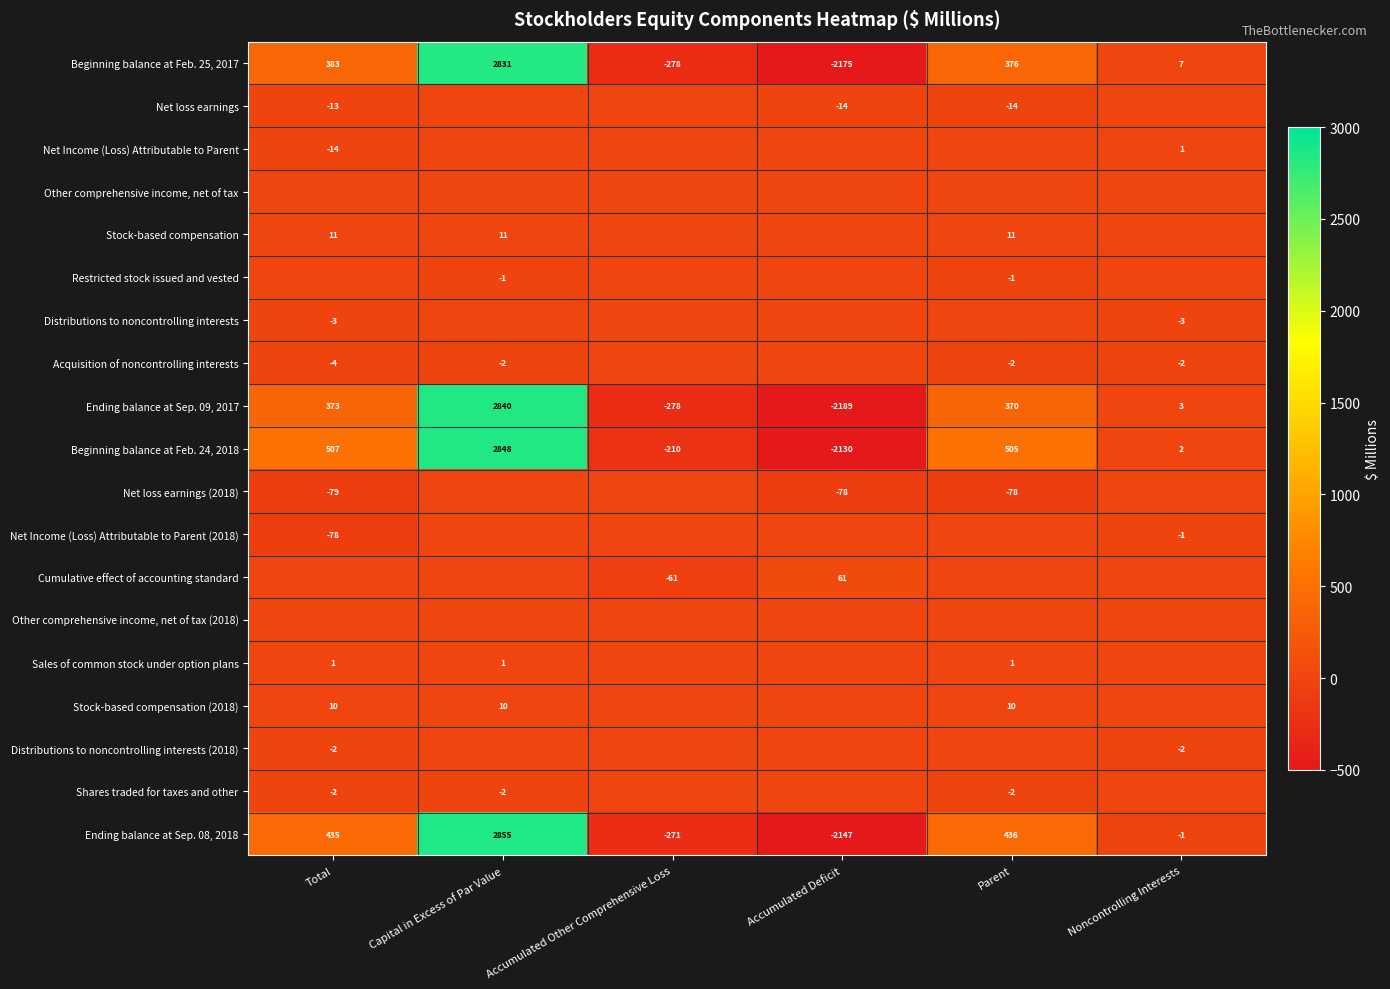

At which label does Beginning balance at Feb. 24, 2018 reach its minimum?

Accumulated Deficit